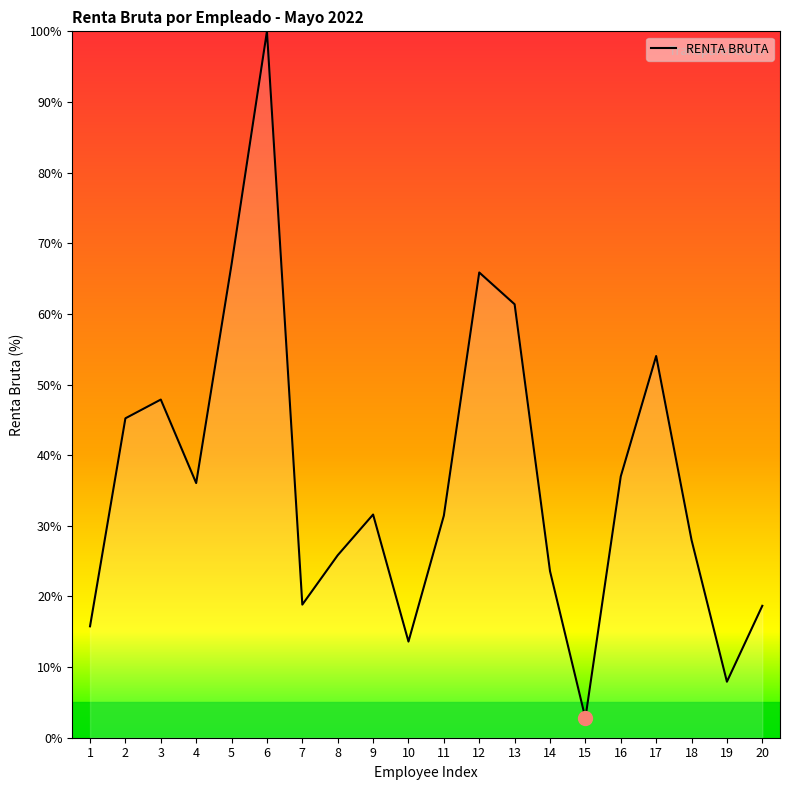

Which has a higher value, 13 or 3?

13